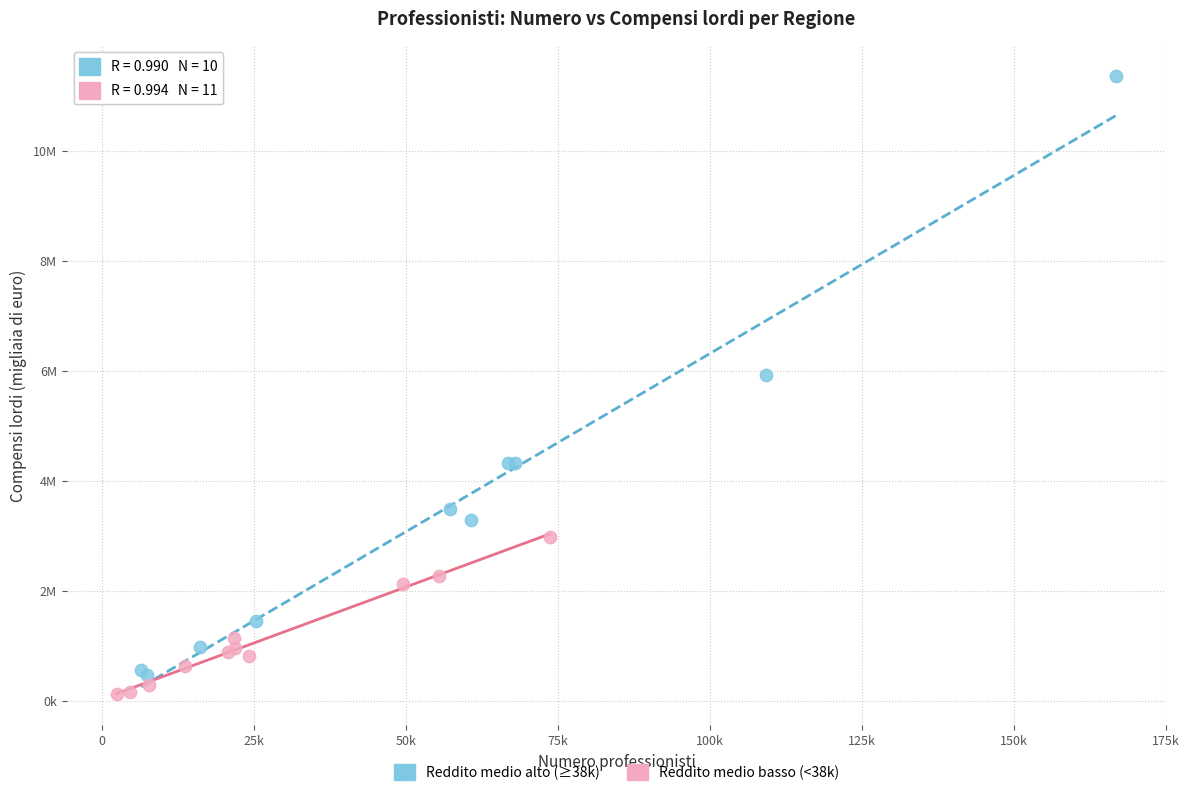

Which series has the widest spread of Y values?

Reddito medio alto (≥38k)